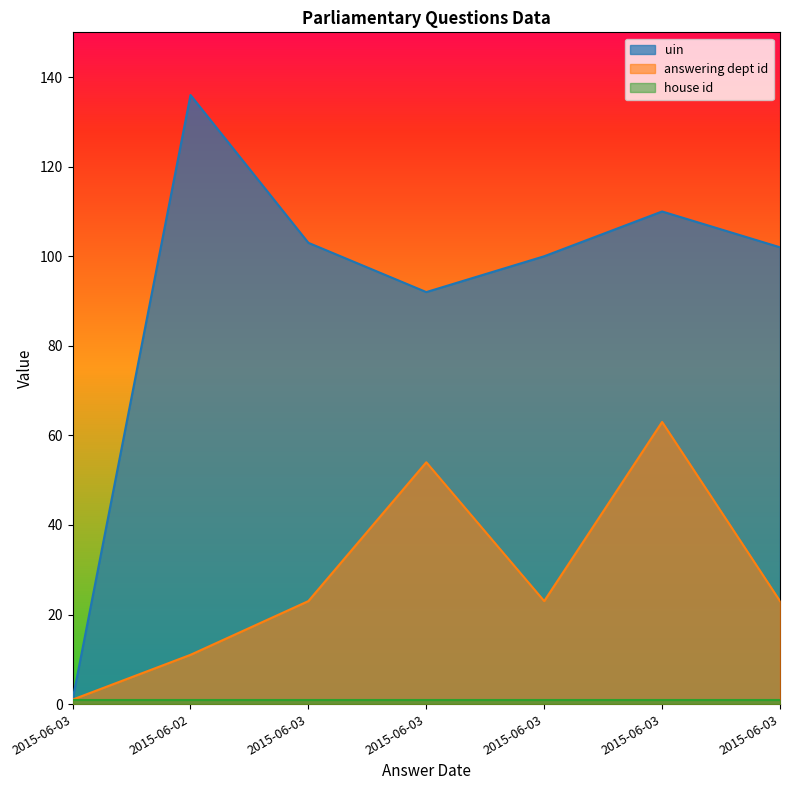

Where is the first local maximum for answering dept id?

2015-06-03